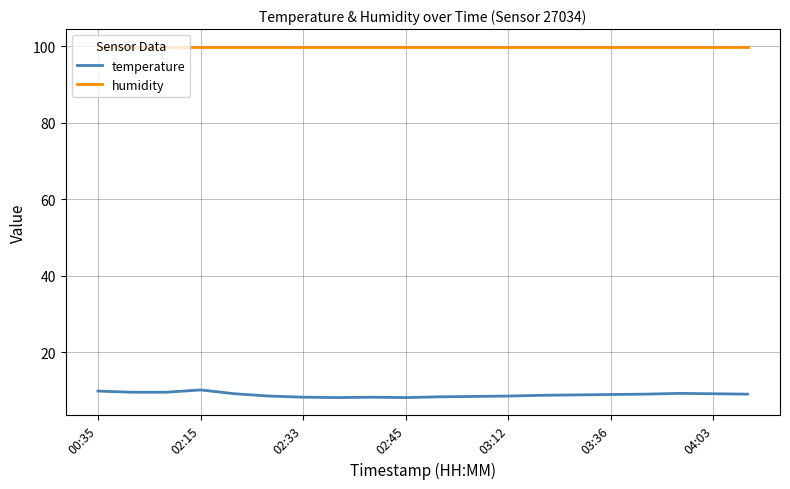

How many lines are shown in the chart?

2